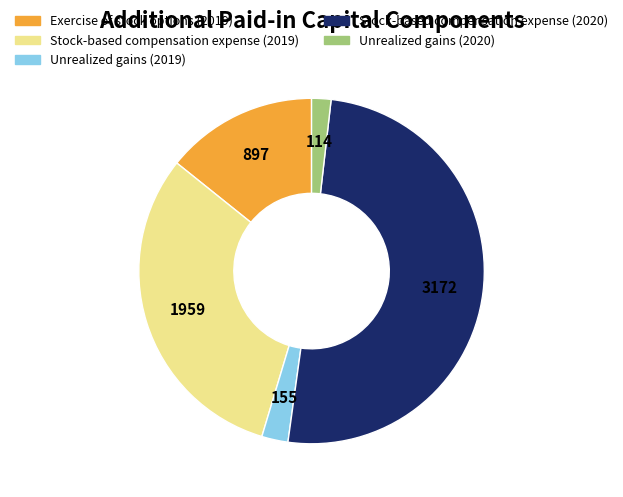

What is the ratio of the value at Stock-based compensation expense (2019) to the value at Exercise of stock options (2019)?

2.2